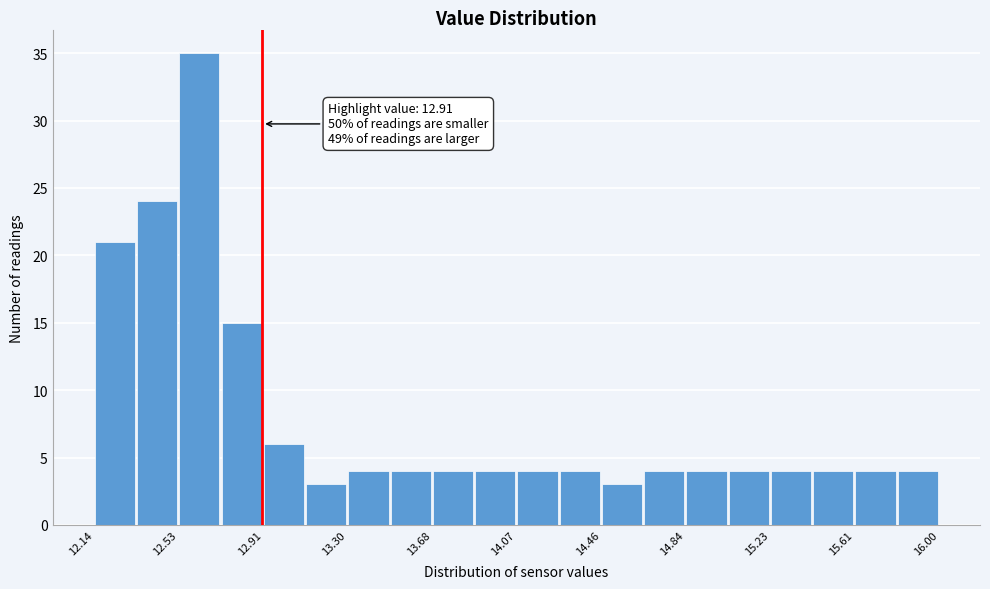

Read against the x-axis, roughly where is the centre of the tallest bar?

12.60